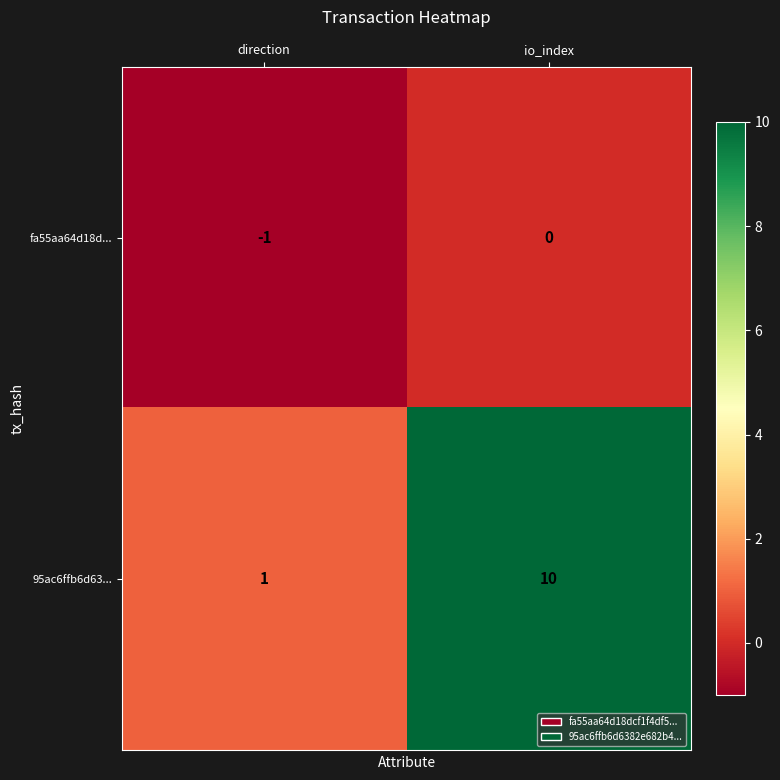

At io_index, list the series in order from smallest to largest.

fa55aa64d18d..., 95ac6ffb6d63...